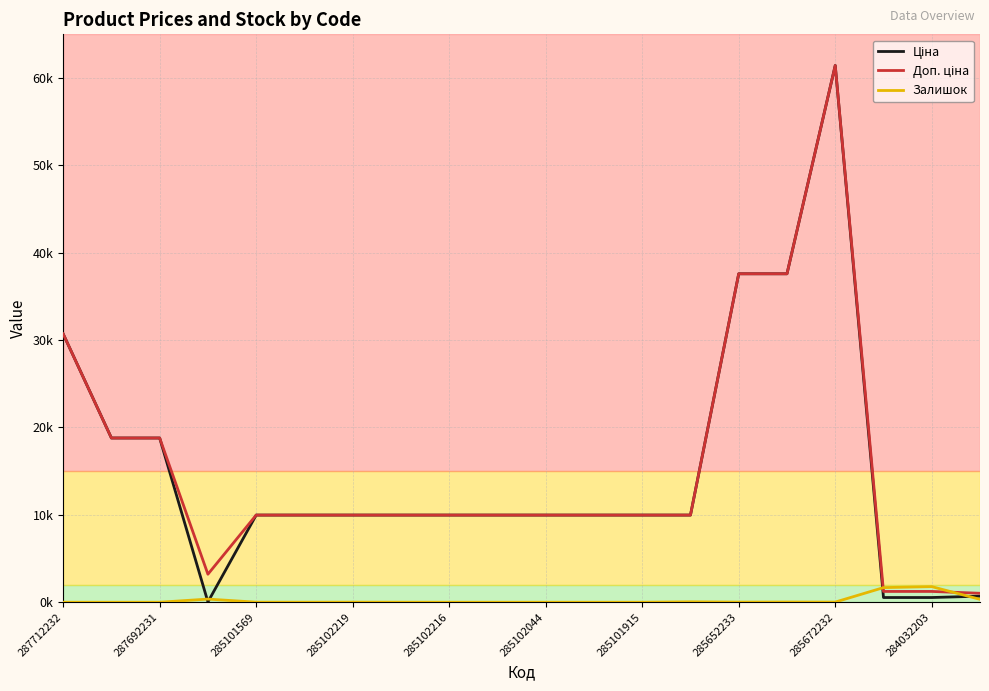

Is this an area chart (filled region under the line)?

No